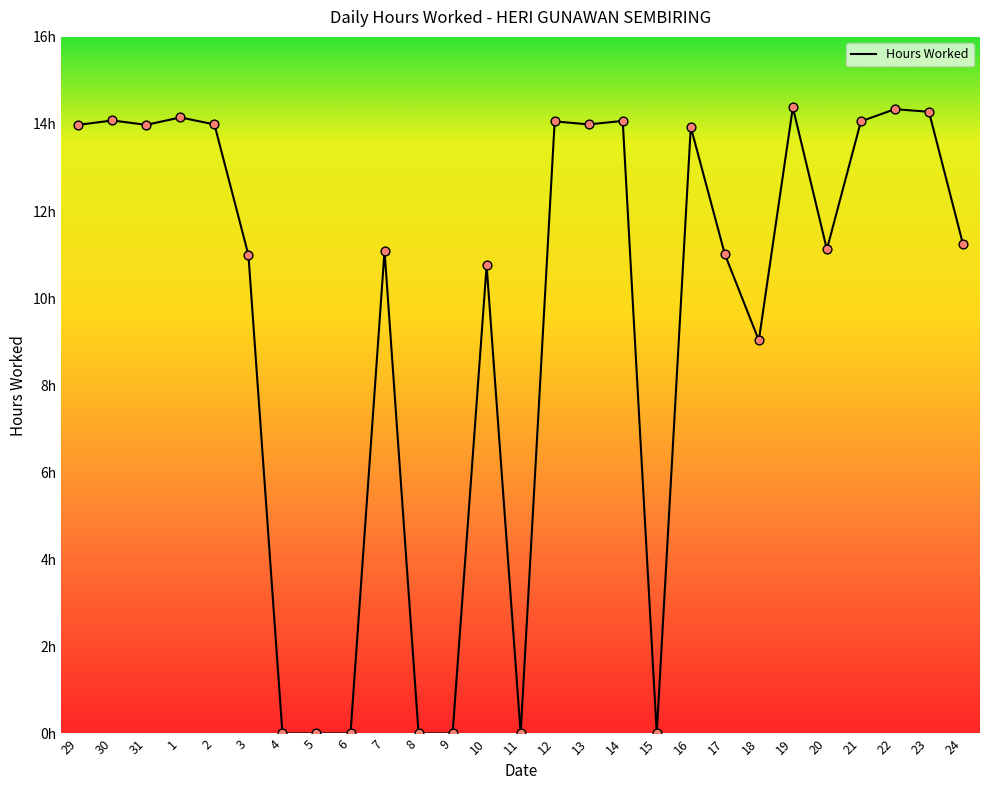

Between 5 and 31, which is larger?

31